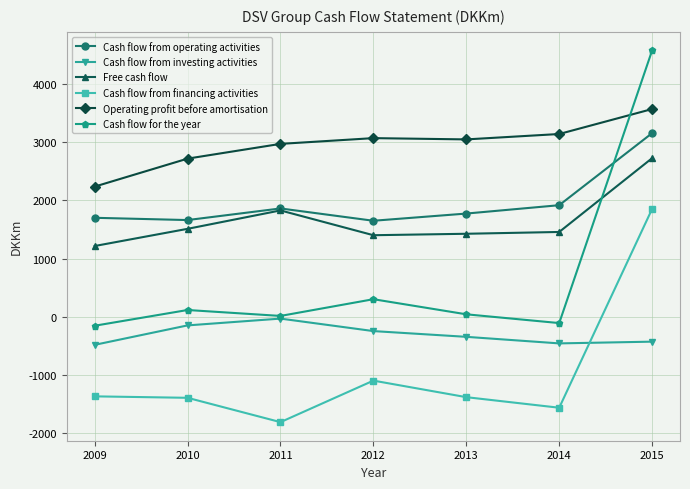

Which series has the largest range (max minus min)?

Cash flow for the year